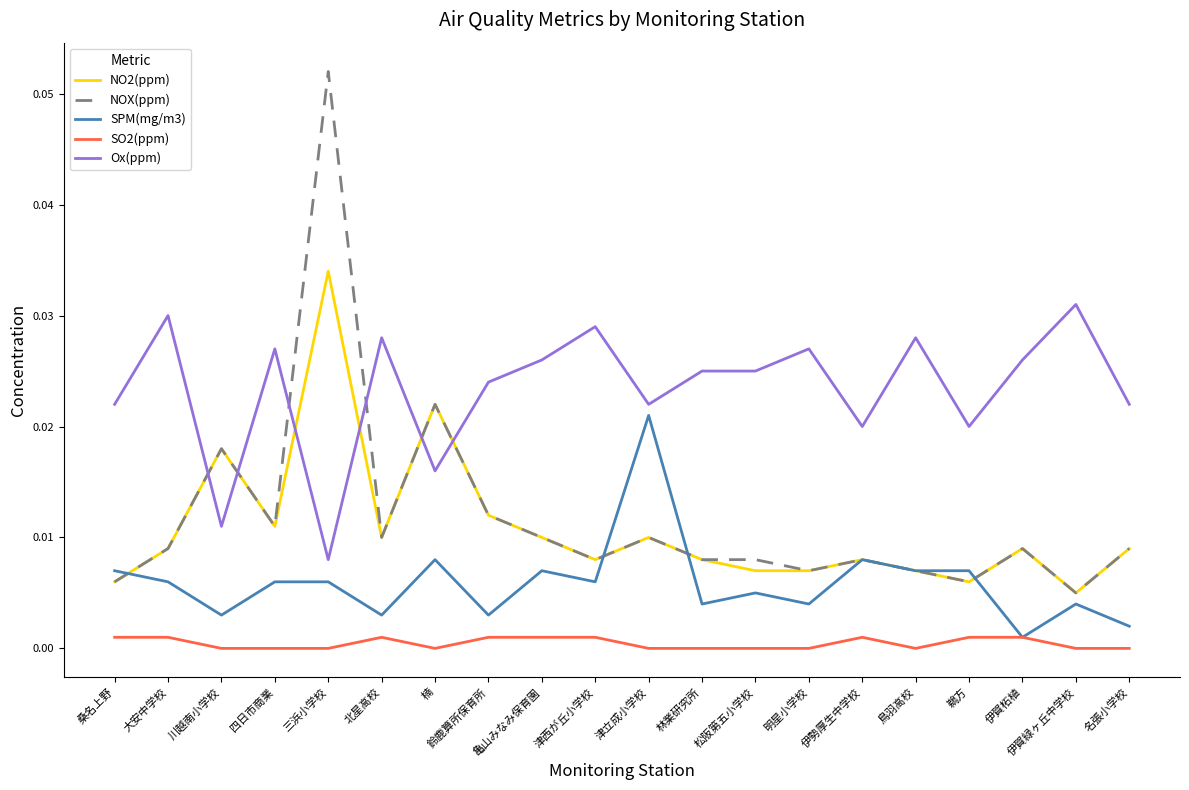

What position from the left is 伊賀緑ヶ丘中学校?

19